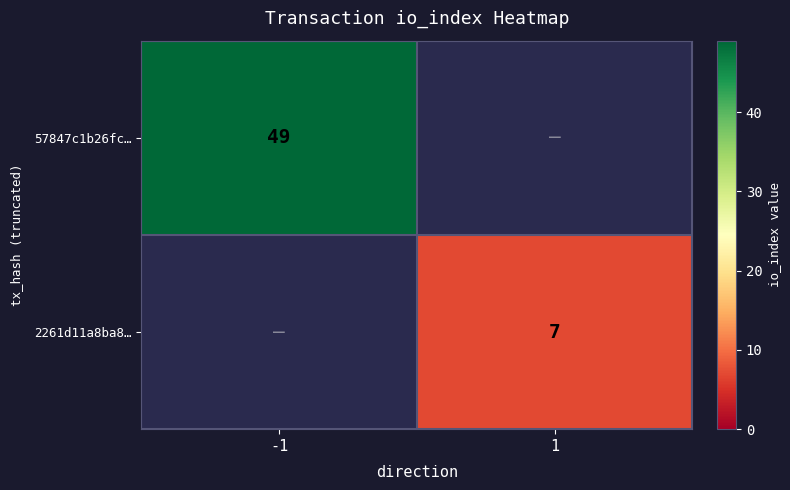

Is it true that 2261d11a8ba8… equals 11 at 1?

False